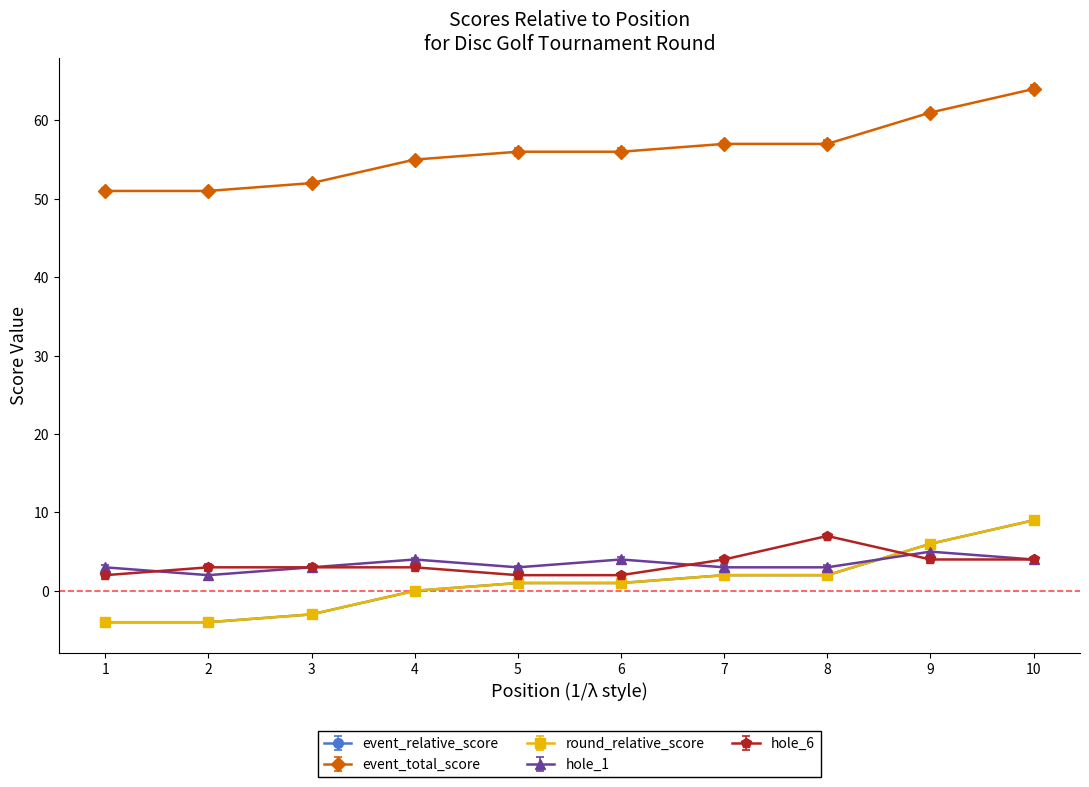

Is the value of hole_1 at 9 greater than the value of event_total_score at 10?

No